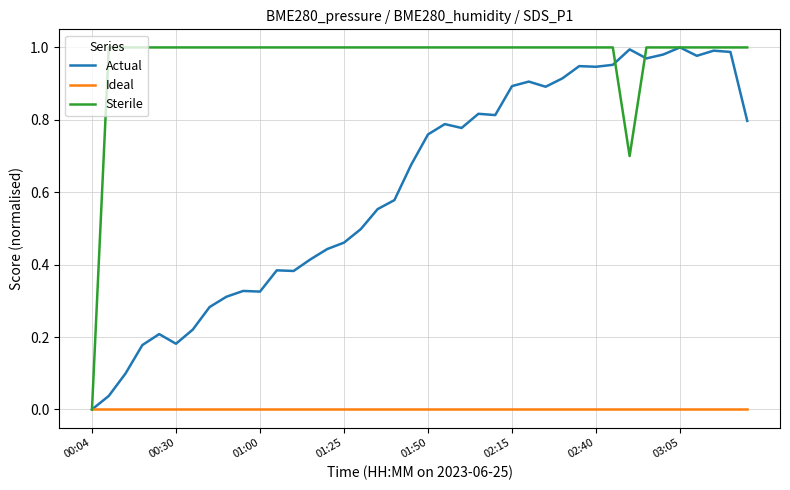

List the series in order of their overall mean, highest first.

Sterile, Actual, Ideal